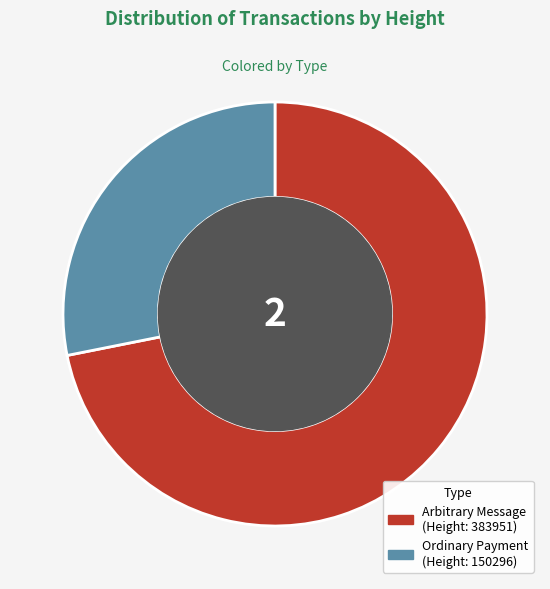

Is there a majority slice in this chart?

Yes